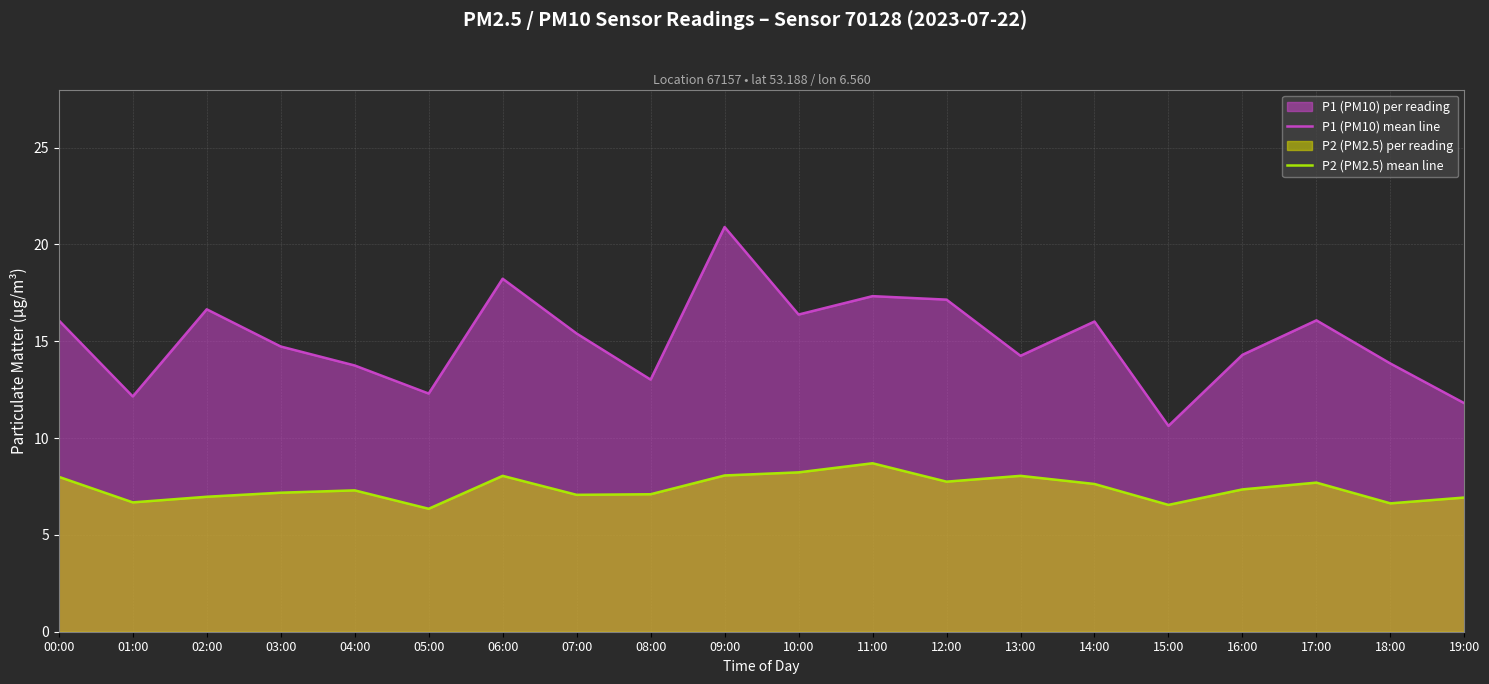

Reading left to right, what are all the values shown in this chart?

P1 (PM10) mean line: 00:00=16.1	01:00=12.2	02:00=16.6	03:00=14.7	04:00=13.8	05:00=12.3	06:00=18.2	07:00=15.4	08:00=13.0	09:00=20.9	10:00=16.4	11:00=17.3	12:00=17.1	13:00=14.2	14:00=16.0	15:00=10.6	16:00=14.3	17:00=16.1	18:00=13.8	19:00=11.8
P2 (PM2.5) mean line: 00:00=8.0	01:00=6.7	02:00=7.0	03:00=7.2	04:00=7.3	05:00=6.3	06:00=8.1	07:00=7.1	08:00=7.1	09:00=8.1	10:00=8.2	11:00=8.7	12:00=7.8	13:00=8.1	14:00=7.6	15:00=6.5	16:00=7.3	17:00=7.7	18:00=6.6	19:00=6.9